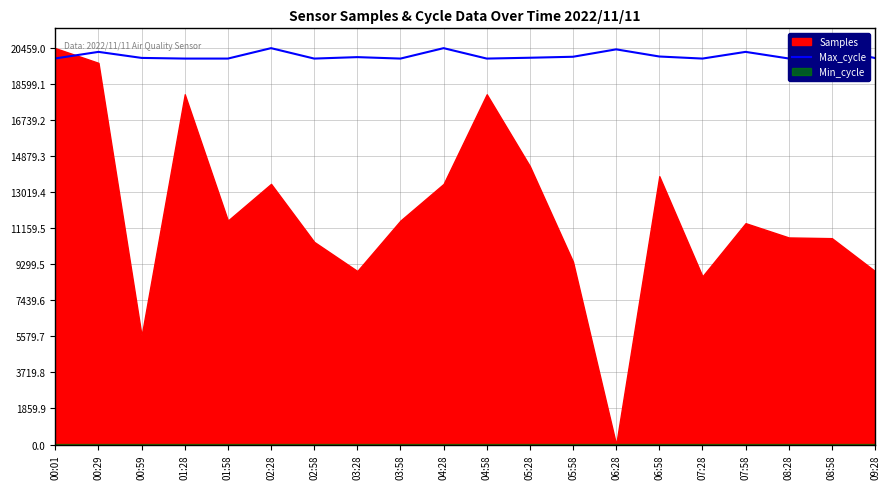

What is the highest value of the Max_cycle series?

20459